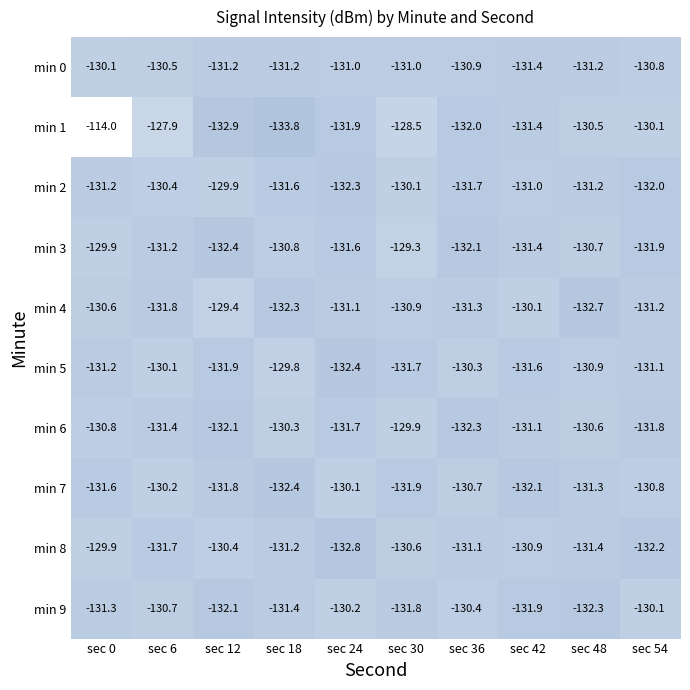

Which series changed the most between sec 6 and sec 24?

min 1